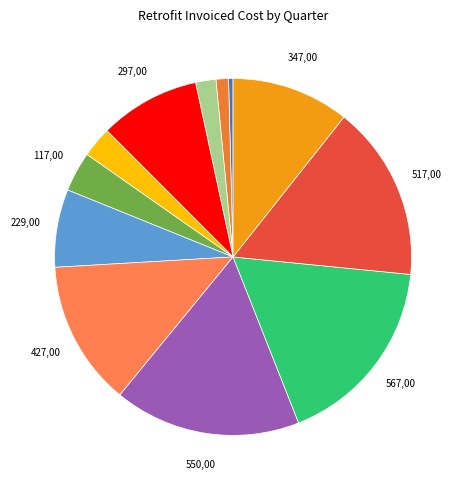

How many segments does this pie chart have?

12